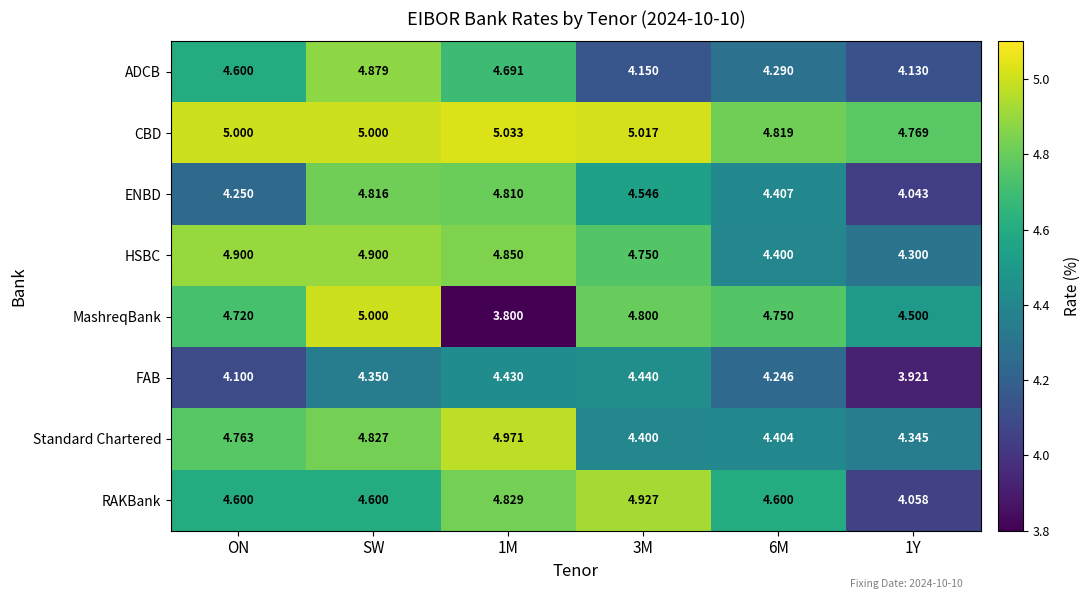

What is the minimum value shown in the chart?

3.8